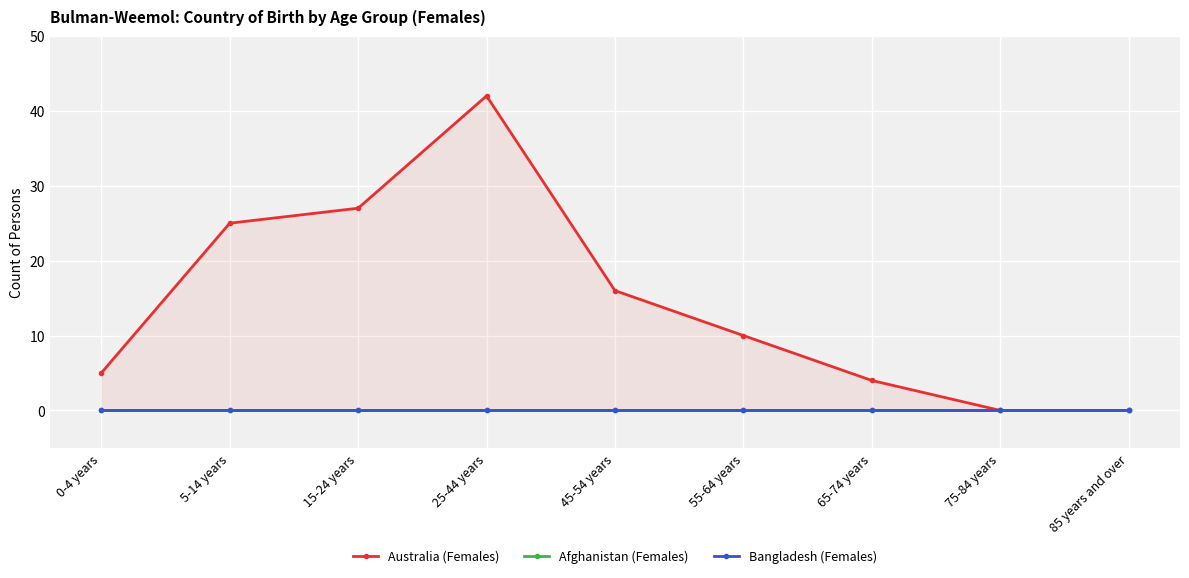

What are all the series names shown in the legend?

Australia (Females), Afghanistan (Females), Bangladesh (Females)